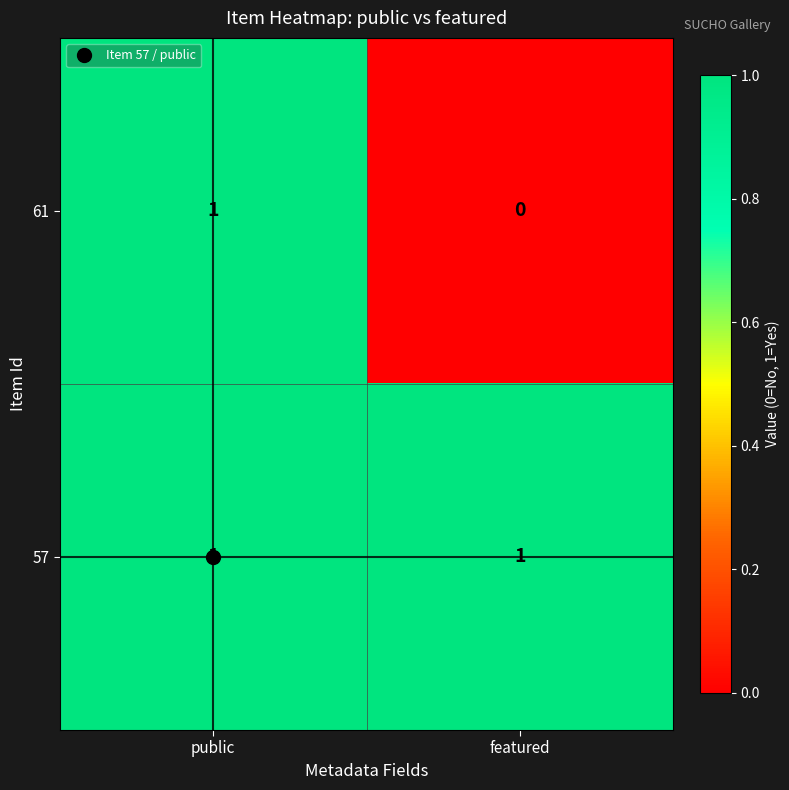

At featured, list the series in order from largest to smallest.

57, 61